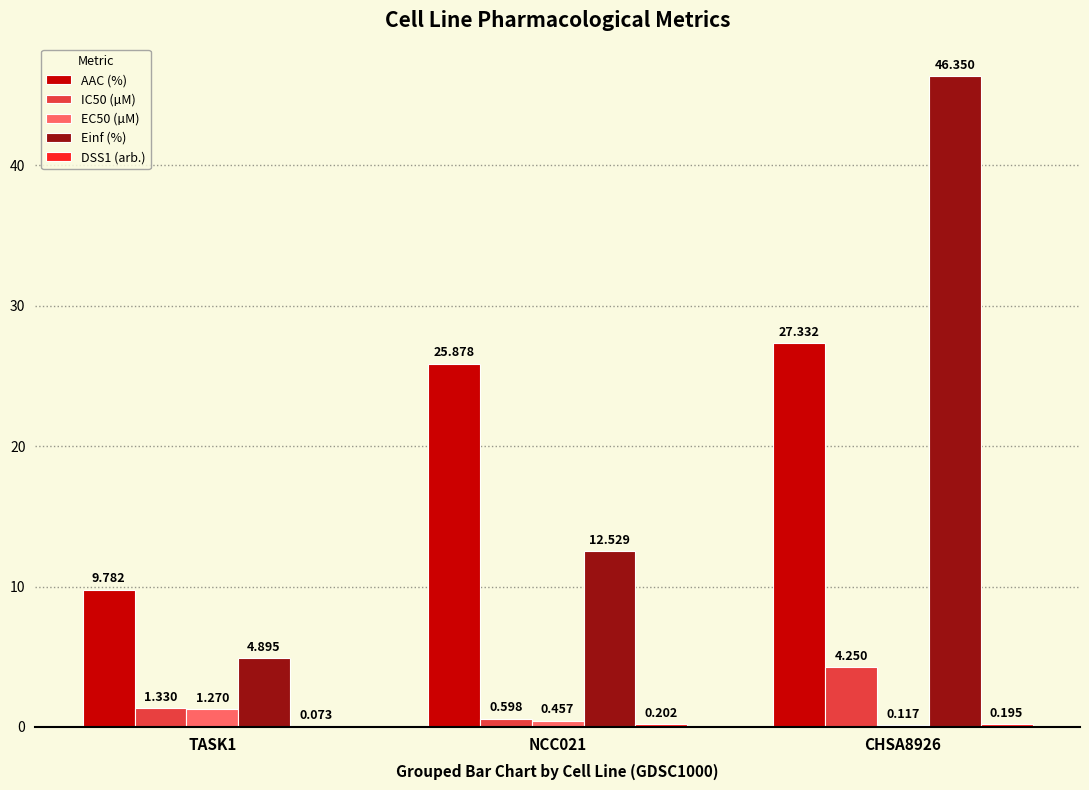

How many distinct data groups are displayed?

5